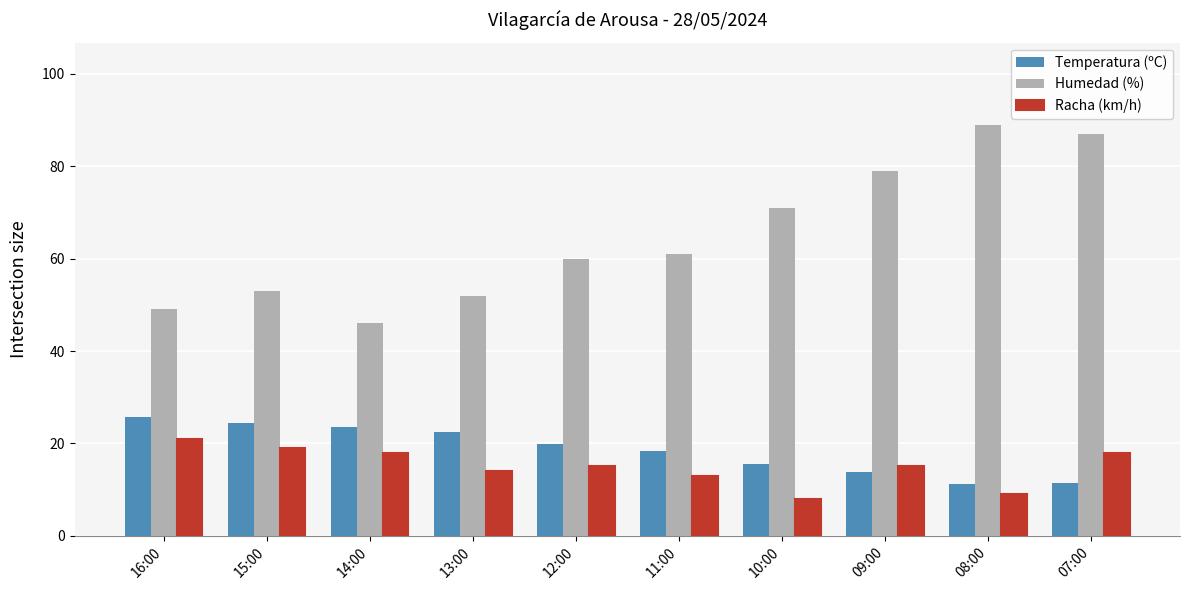

What is the label of the 5th bar from the right?

11:00